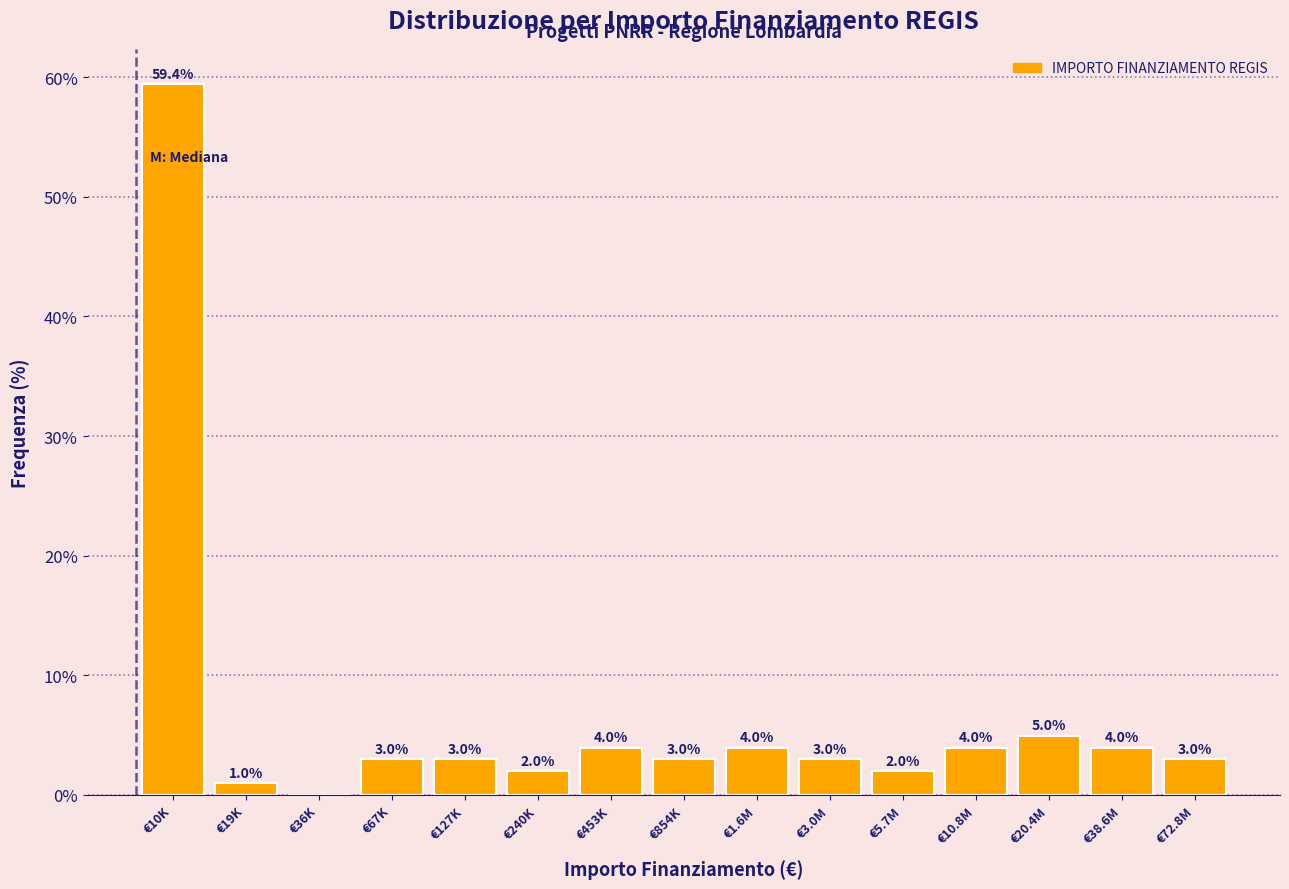

Reading left to right, transcribe all the data shown in this chart.

€10K=59.4	€19K=1.0	€36K=0.0	€67K=3.0	€127K=3.0	€240K=2.0	€453K=4.0	€854K=3.0	€1.6M=4.0	€3.0M=3.0	€5.7M=2.0	€10.8M=4.0	€20.4M=5.0	€38.6M=4.0	€72.8M=3.0